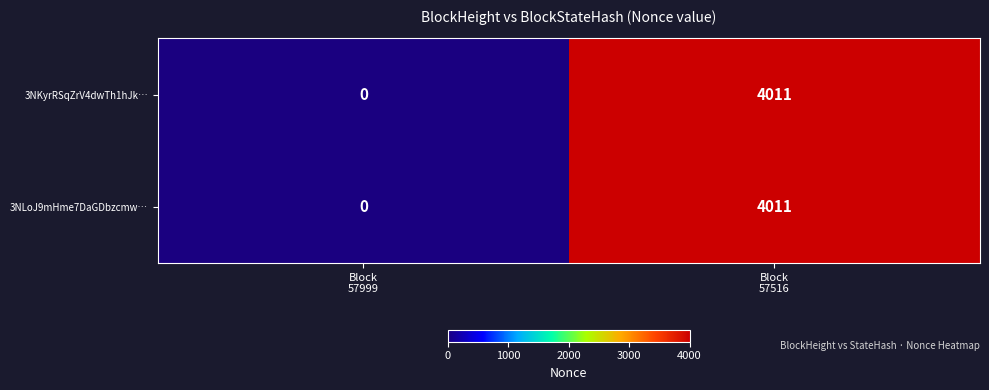

What is the average value of the 3NLoJ9mHme7DaGDbzcmw… series?

2006